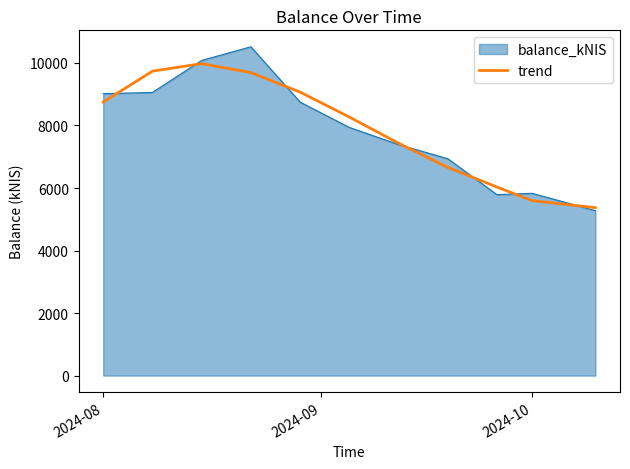

Rank the series by their maximum value, from highest to lowest.

balance_kNIS, trend